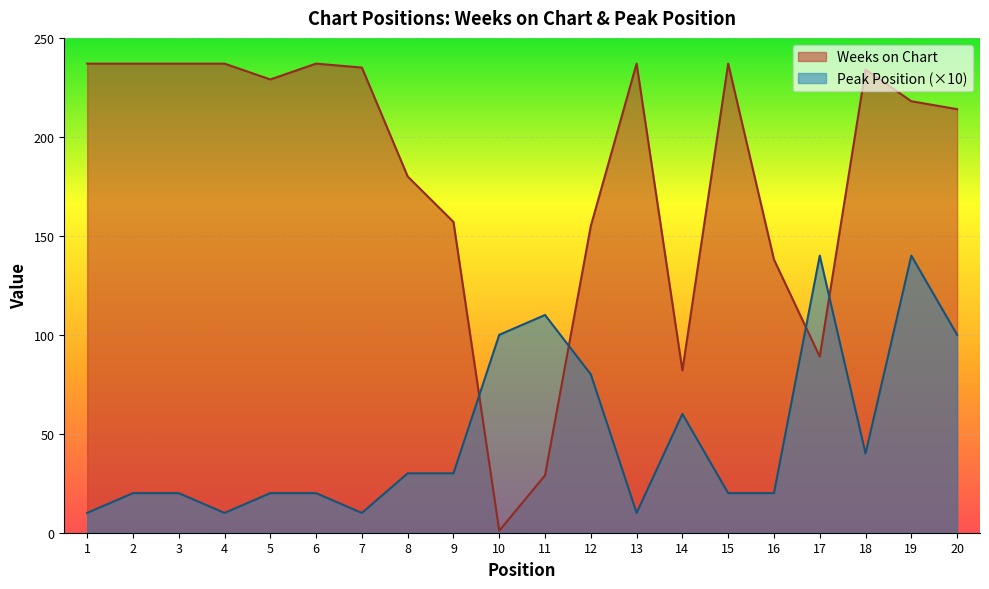

Which category has the lowest value in the Peak Position series?

1